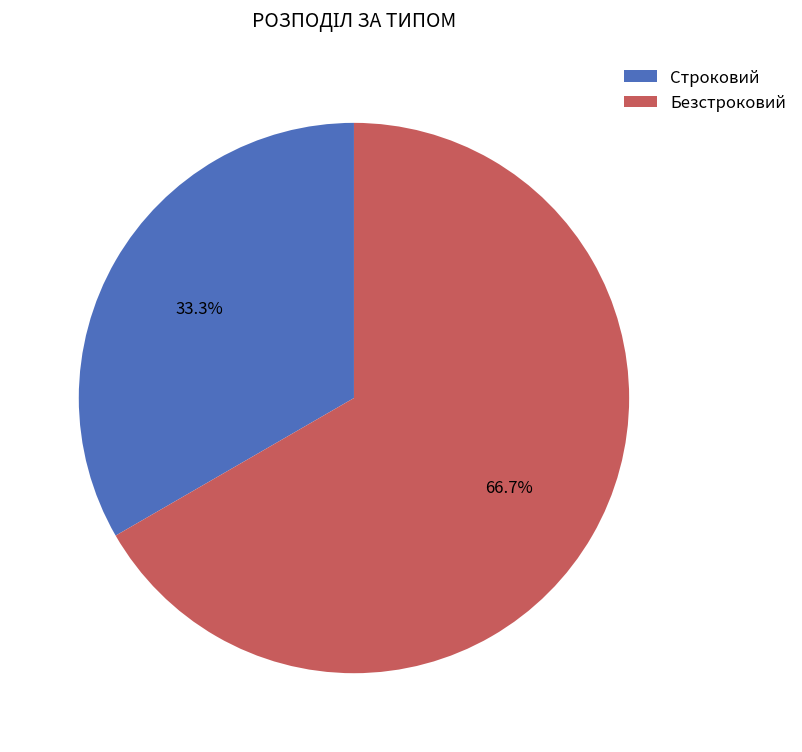

How many segments does this pie chart have?

2